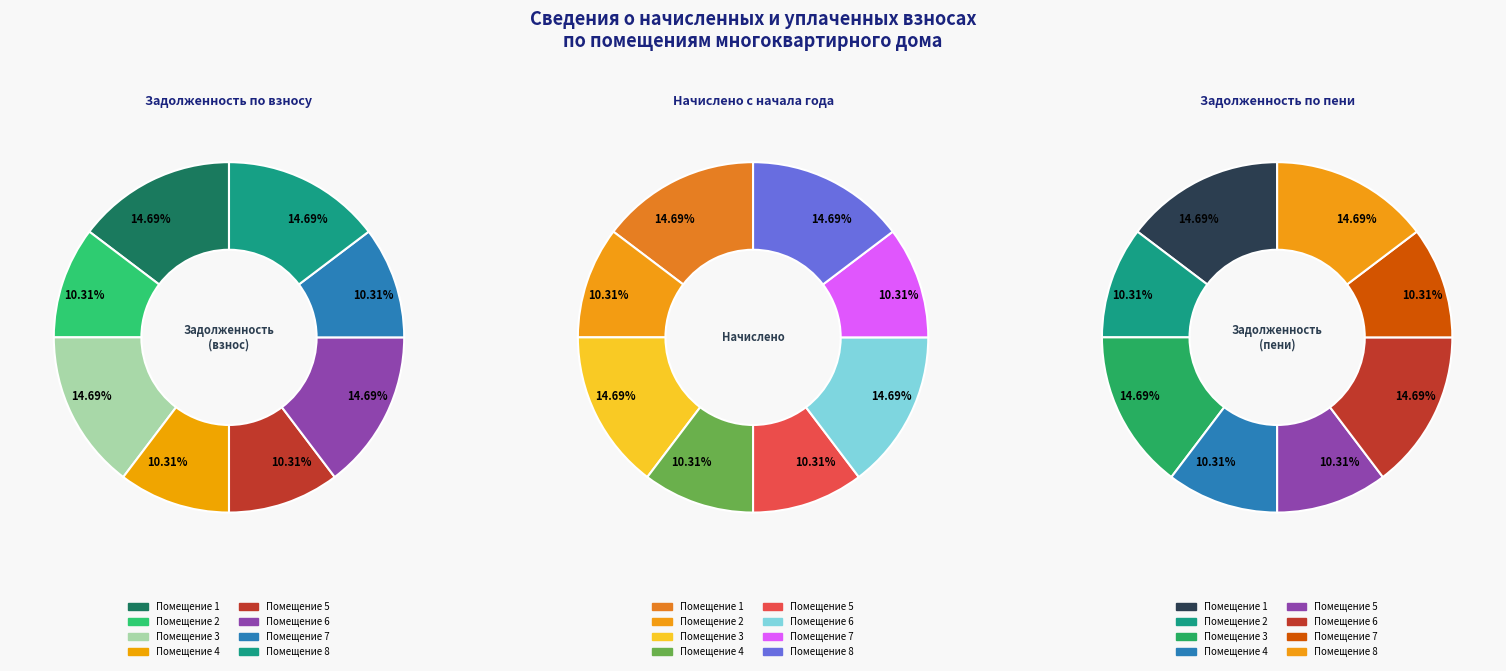

What percentage do 1 and 3 together represent?

29.4%